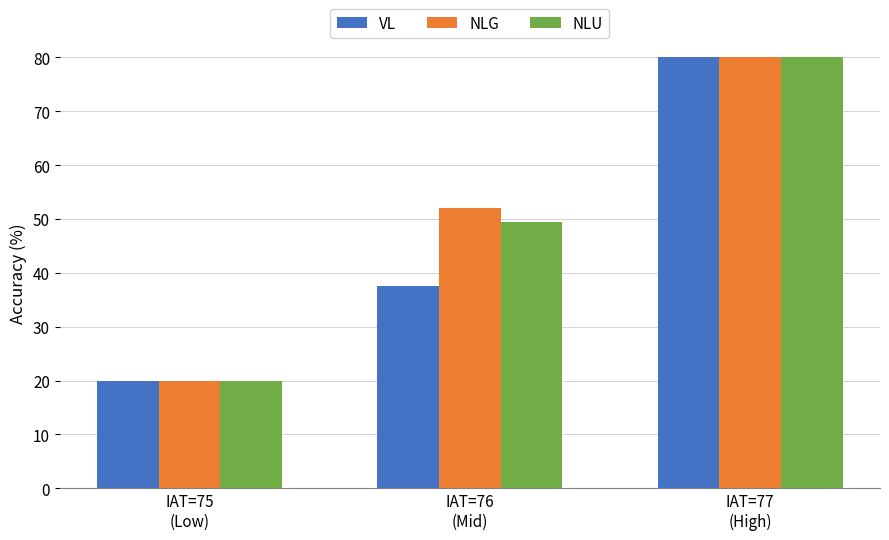

What is the lowest value of the VL series?

20.0